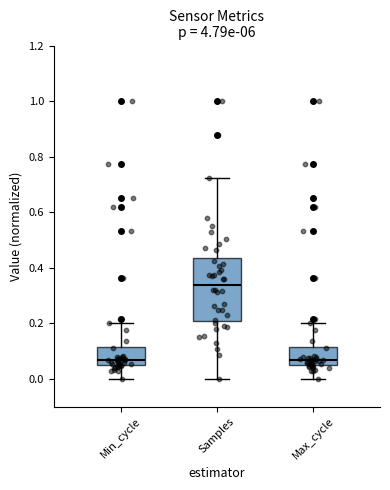

Where does the upper whisker of the box for Min_cycle end on the y-axis? The values are not printed on the chart, so give them approximately, as read against the axis.

0.20